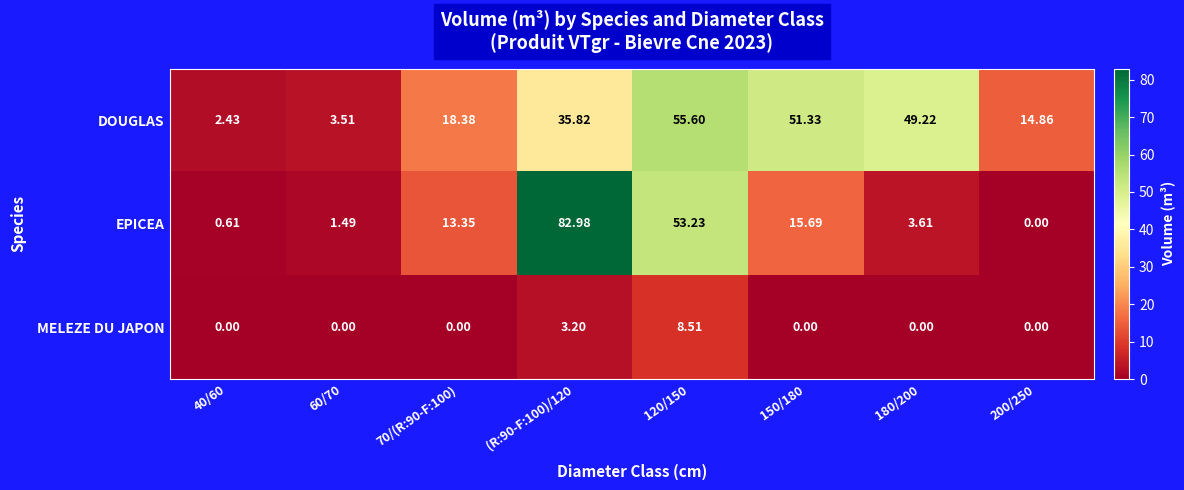

Which series changed the most between 40/60 and 180/200?

DOUGLAS